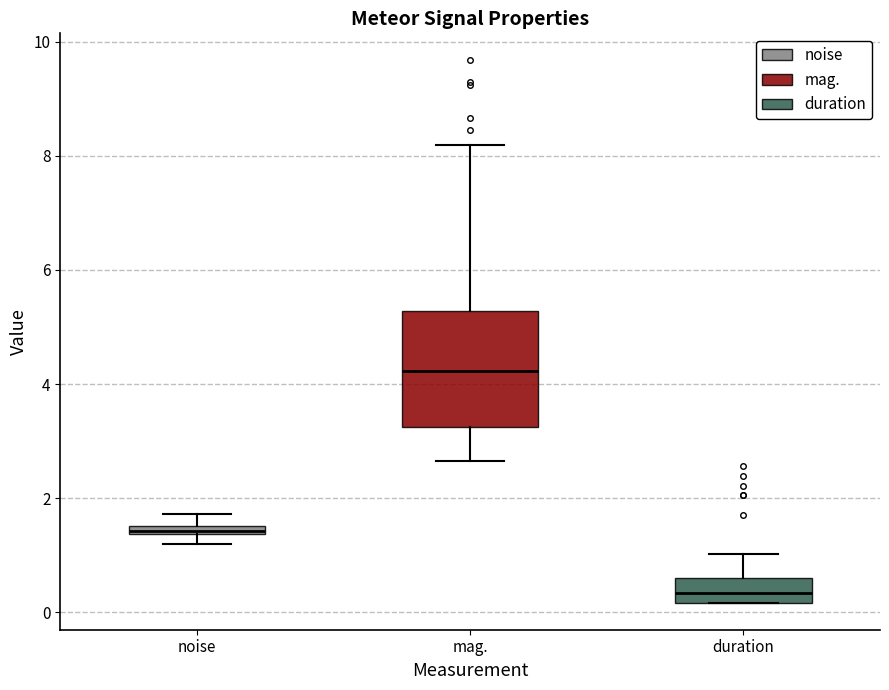

Which box has the lowest median line?

duration